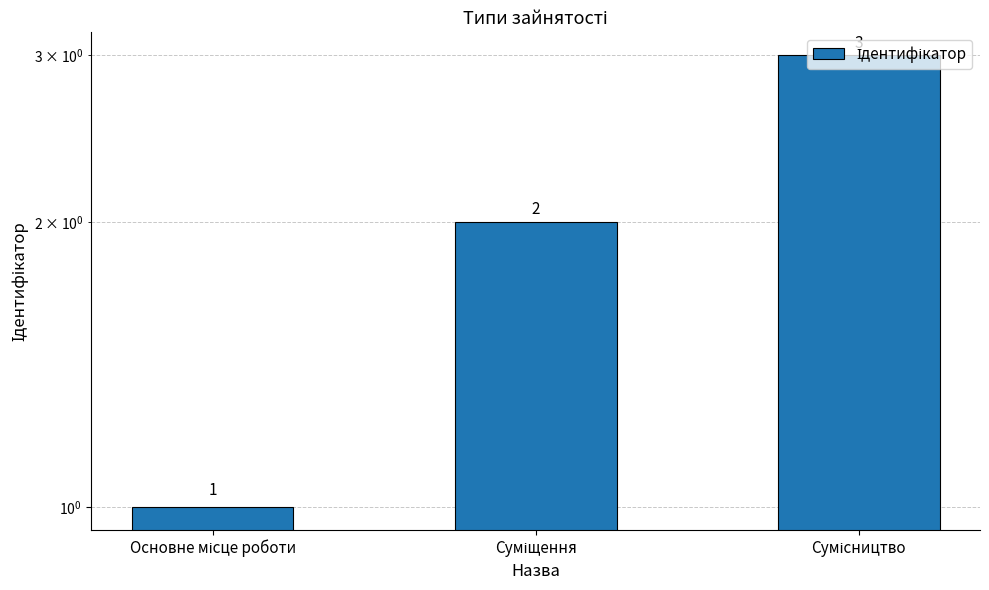

Are the bars horizontal?

No